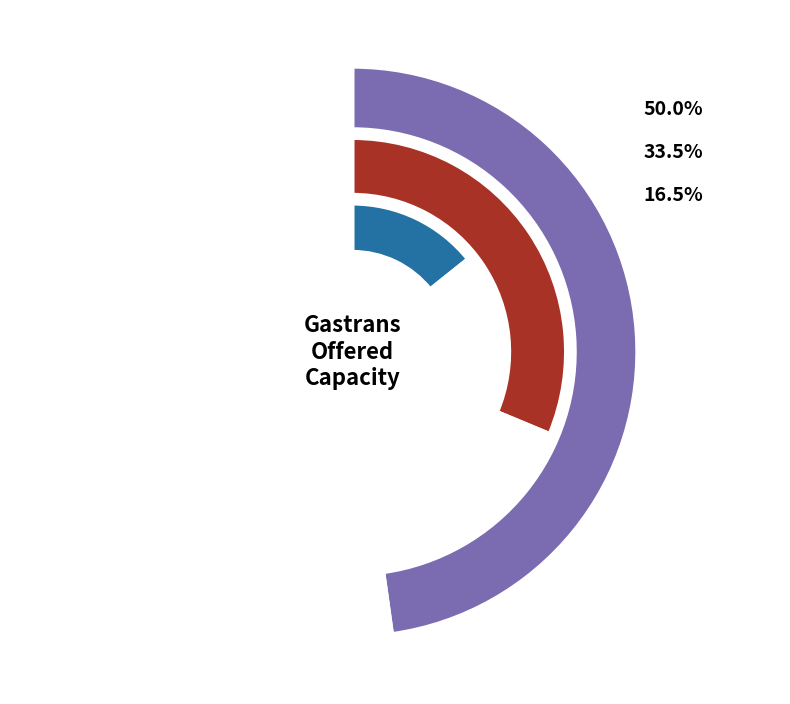

Do 41729303-RBP and 41729304-RBP together represent more than half of the pie?

Yes